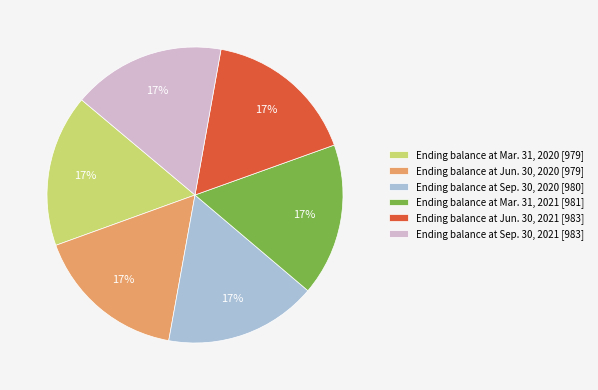

Is Ending balance at Sep. 30, 2021 [983] the majority of the pie?

No